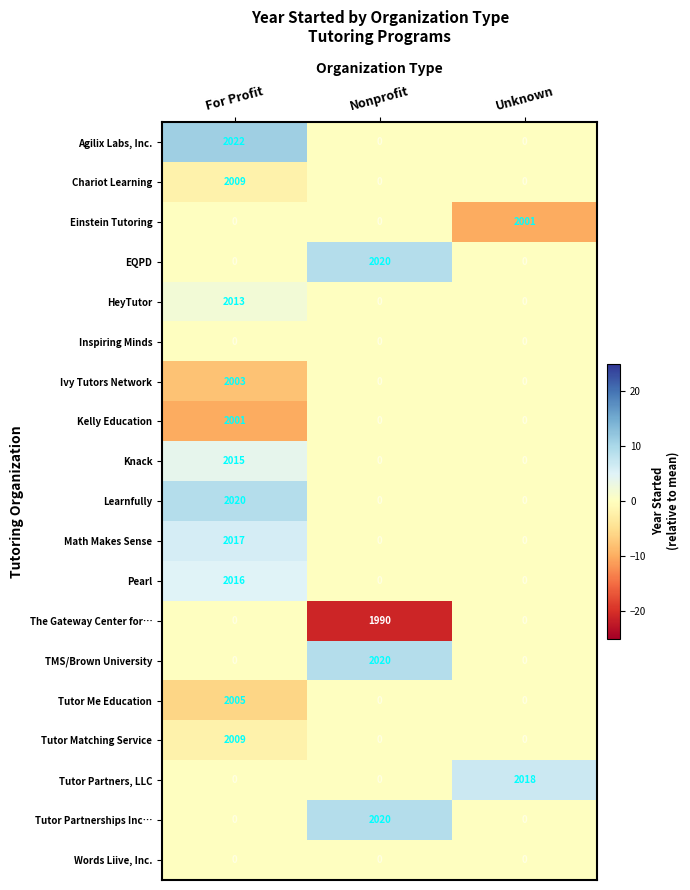

The value of Agilix Labs, Inc. at Nonprofit is 0. True or false?

True